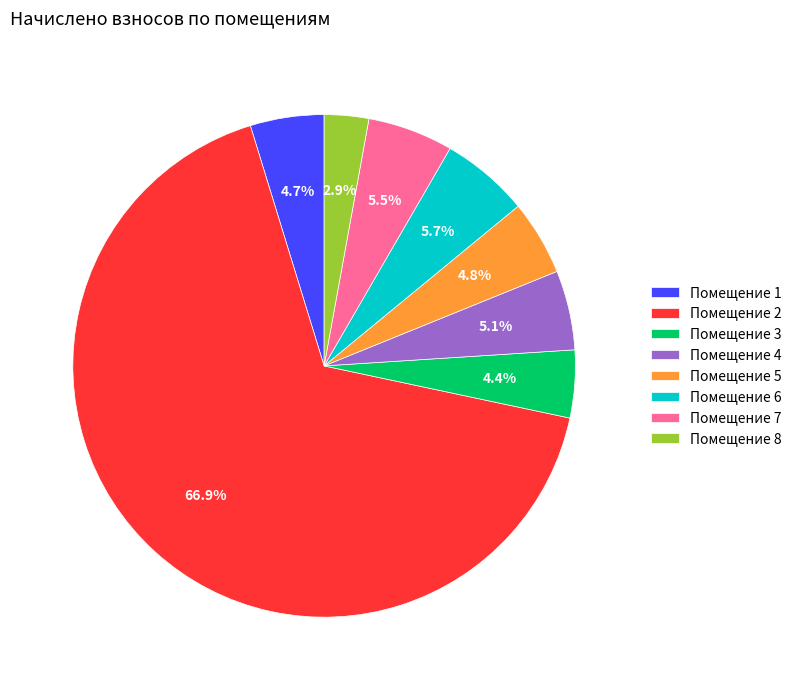

Approximately how many times larger is the value at Помещение 4 compared to Помещение 3?

1.2